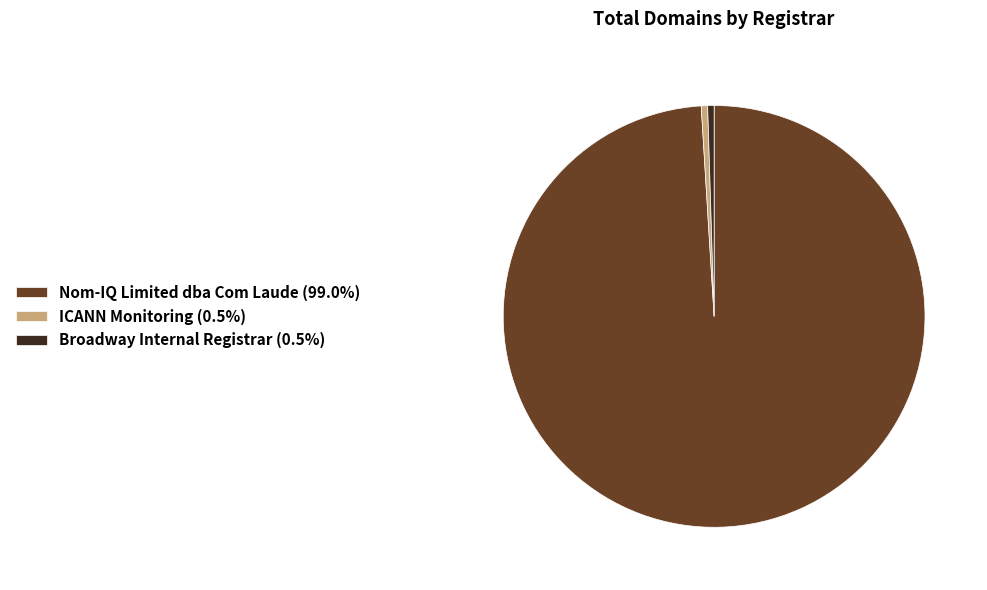

The Broadway Internal Registrar slice represents 13% of the pie. True or false?

False